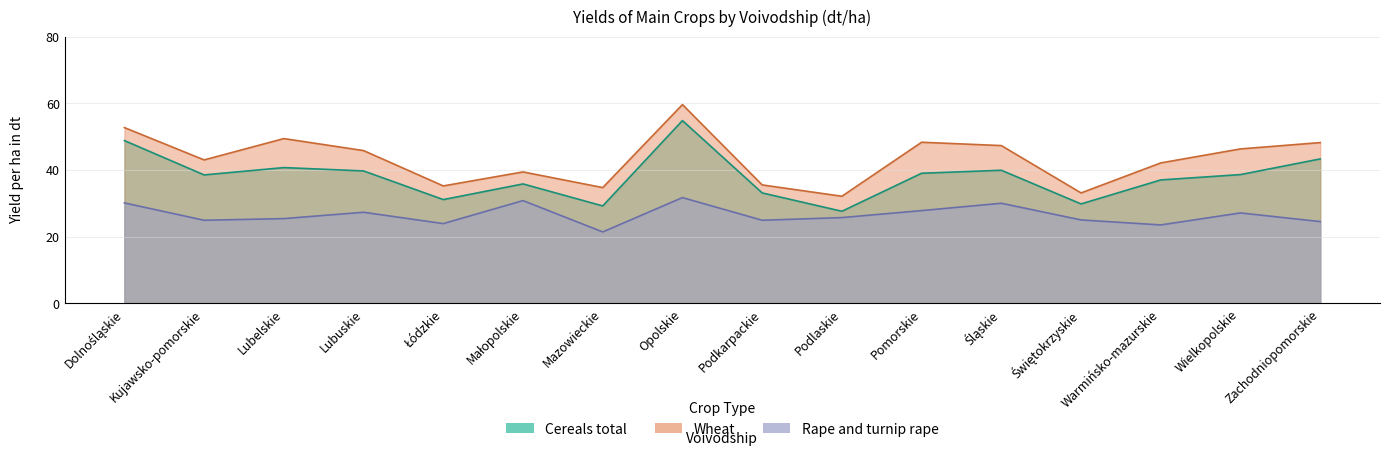

What position from the right is Pomorskie?

6